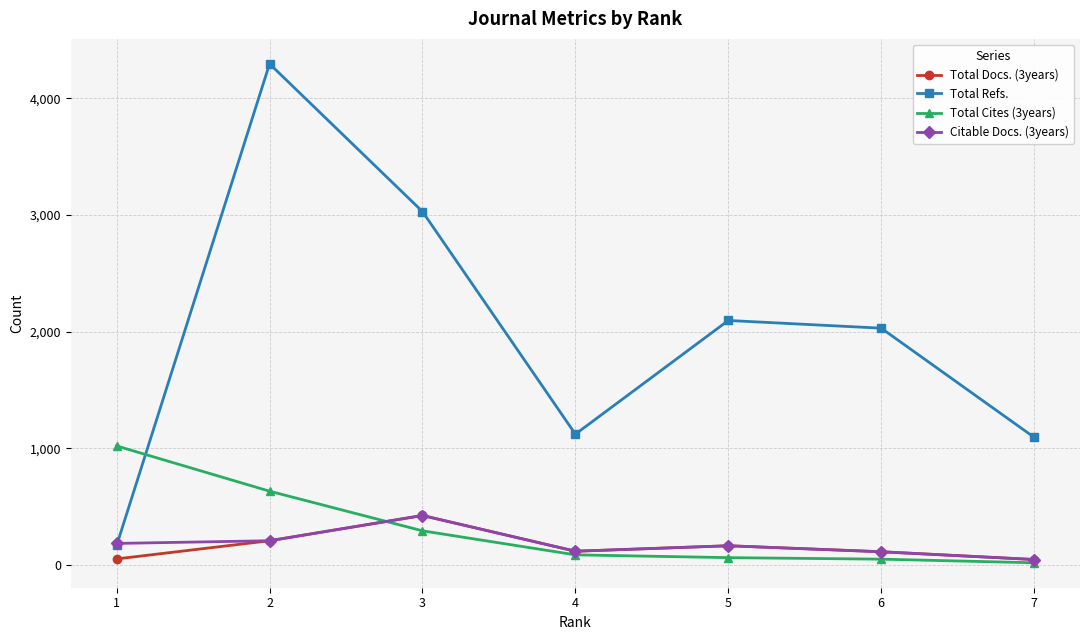

How many data points in Total Refs. are less than 2030?

3